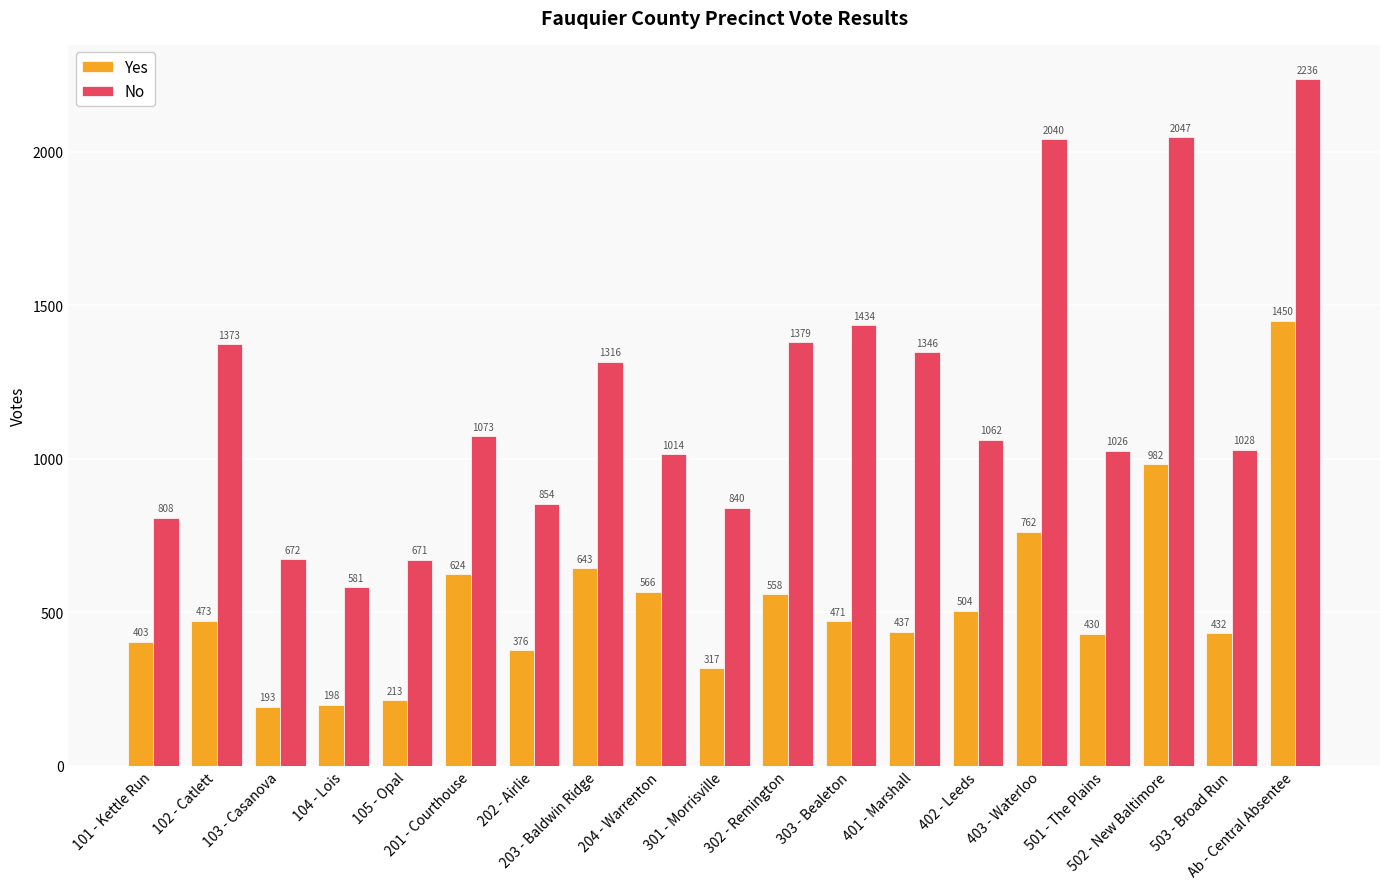

The value of Yes at 402 - Leeds is 169. True or false?

False